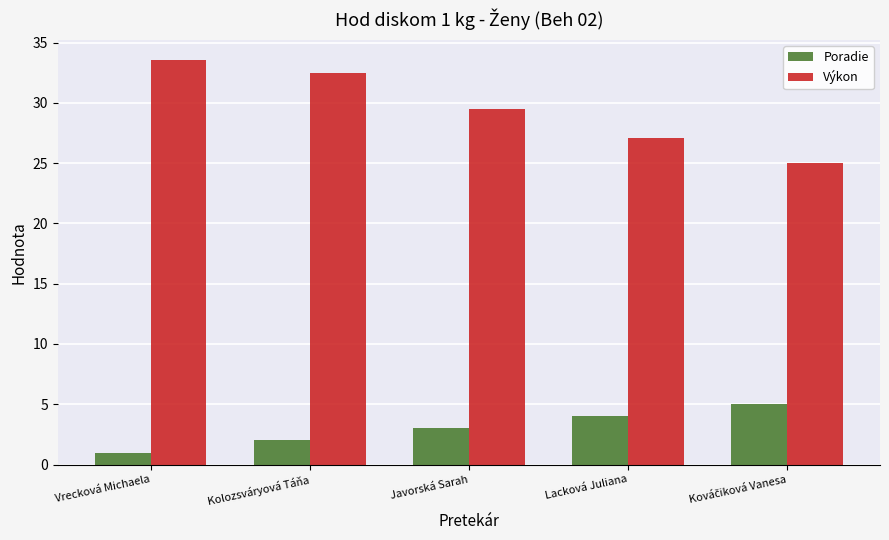

How many data points does each series have?

5